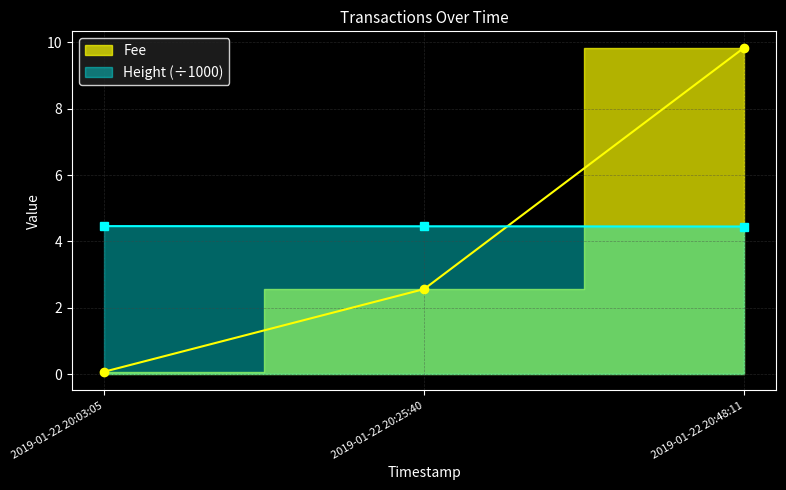

What is the total value across all series at 2019-01-22 20:03:05?

4.5